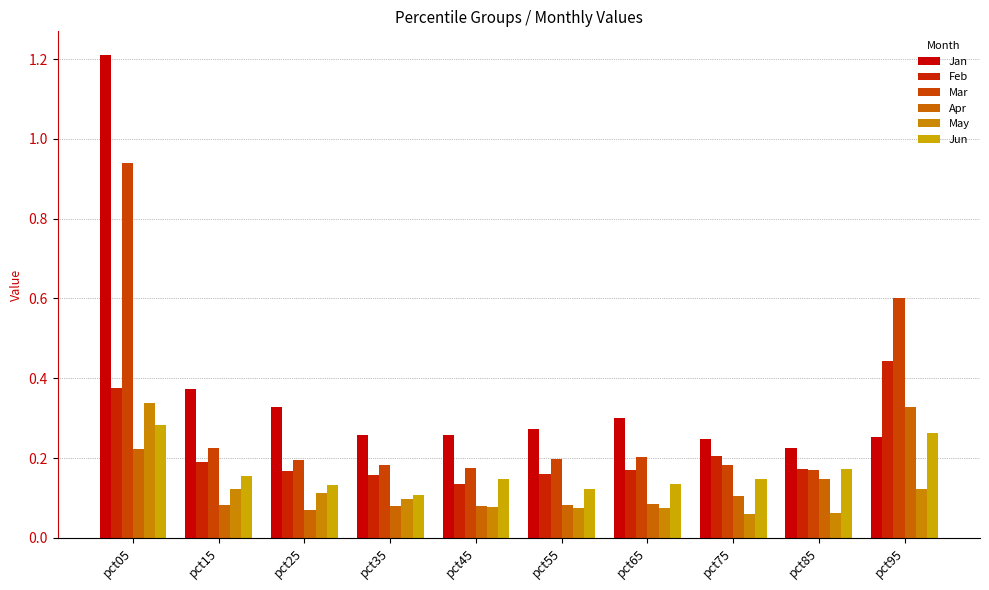

How many bars are there in total?

60